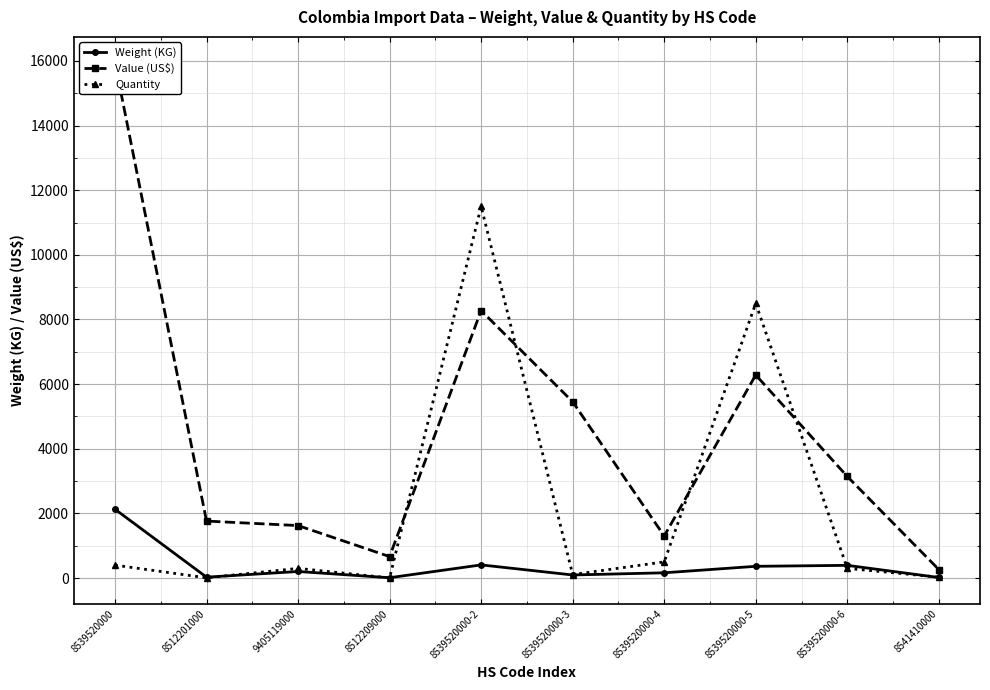

Where is Quantity nearest to the value 5752?

8539520000-5